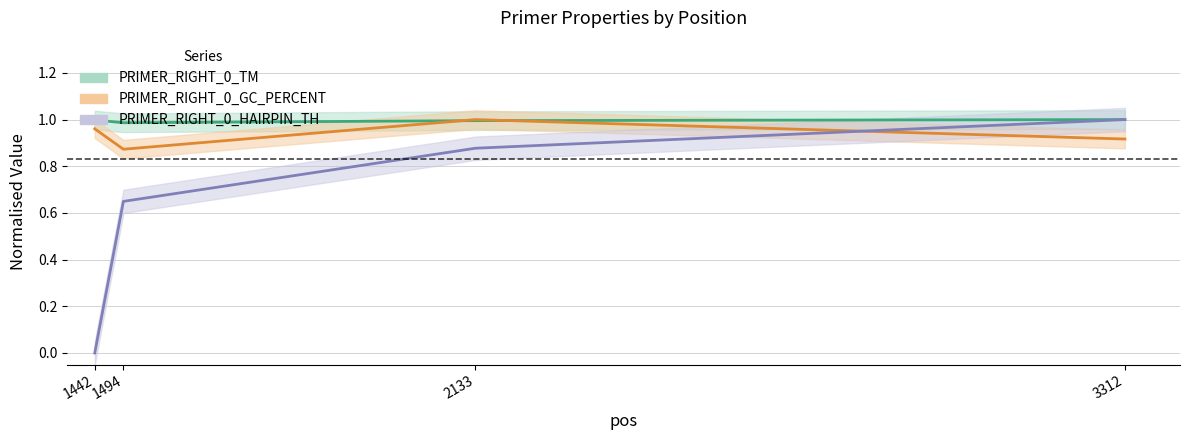

True or false: PRIMER_RIGHT_0_HAIRPIN_TH and PRIMER_RIGHT_0_GC_PERCENT intersect in this chart.

True